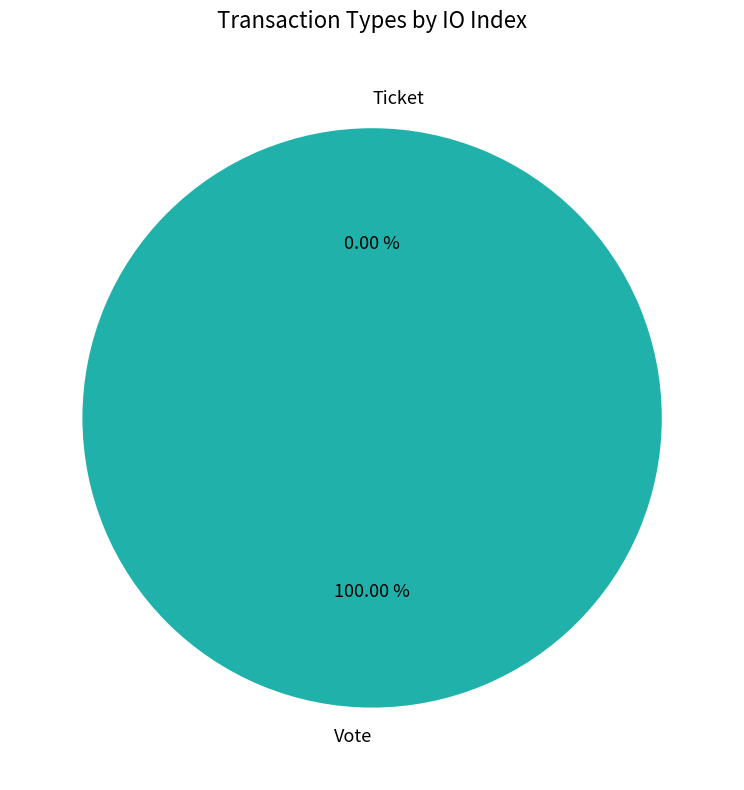

How many slices are in this pie chart?

2